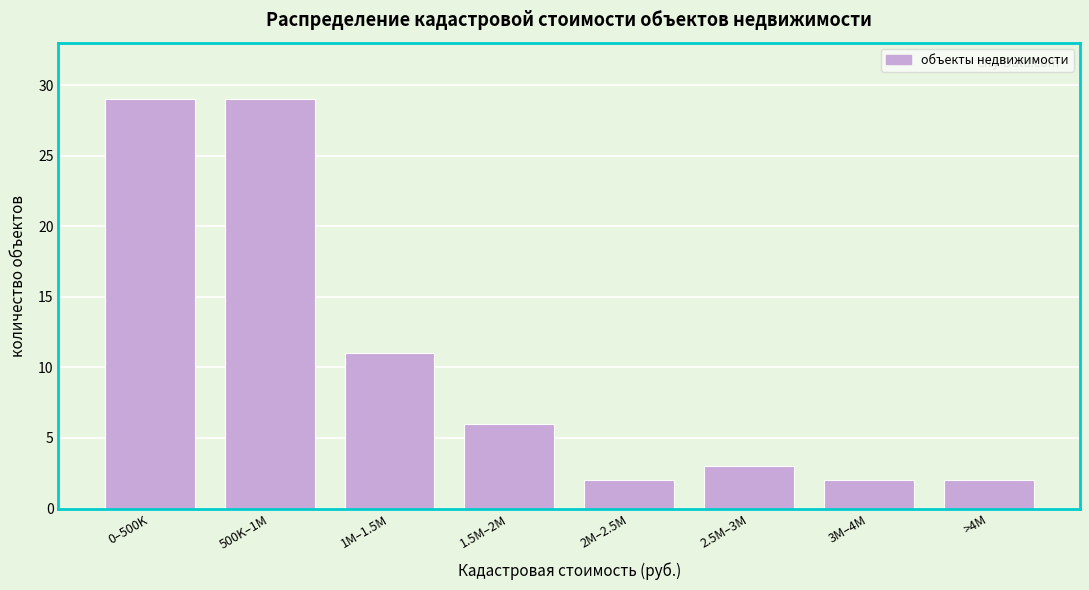

Reading left to right, list all the values displayed in this chart.

29	29	11	6	2	3	2	2